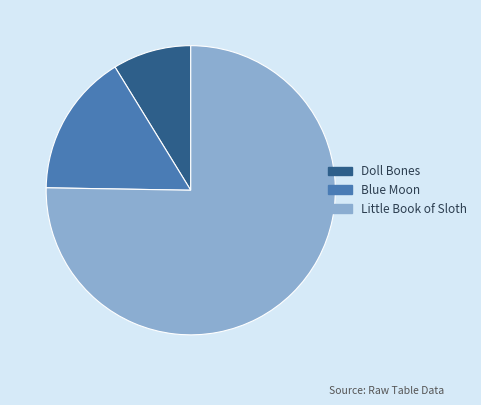

Combined, do Doll Bones and Little Book of Sloth account for over 50%?

Yes